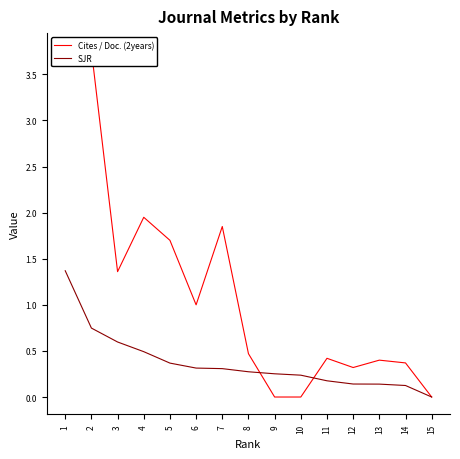

Which series has the largest total across all categories?

Cites / Doc. (2years)